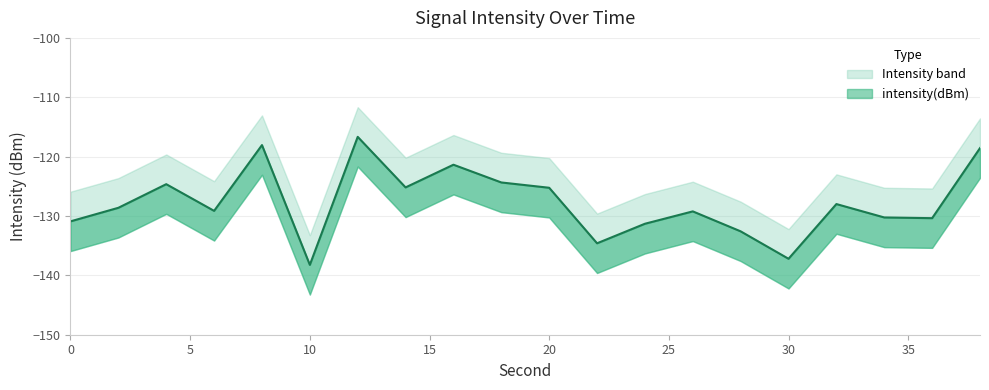

How many lines are shown in the chart?

1